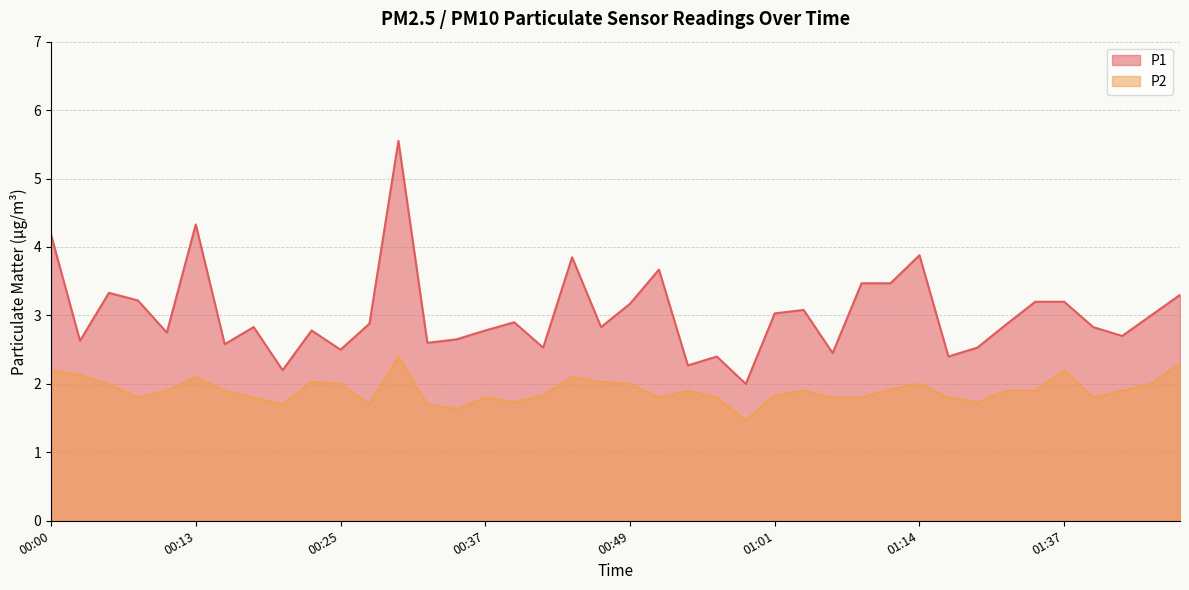

What is the label of the 15th point from the right?

01:01